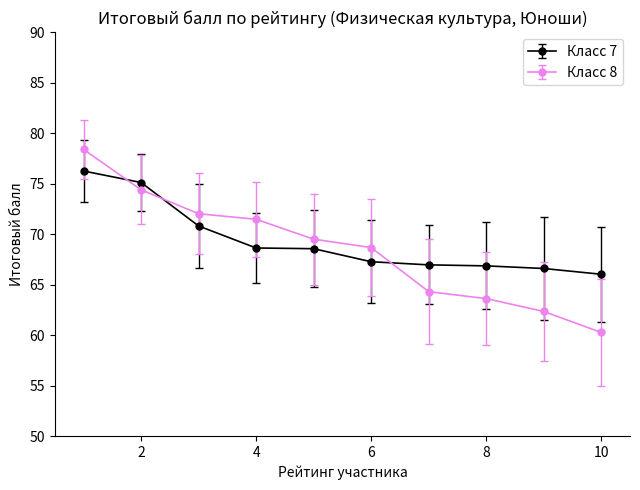

True or false: Класс 7 and Класс 8 cross at least once.

True